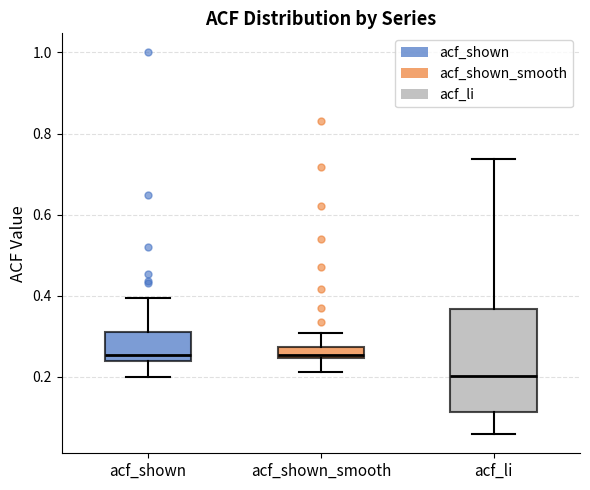

Which box is the tallest, from its lower edge to its upper edge?

acf_li